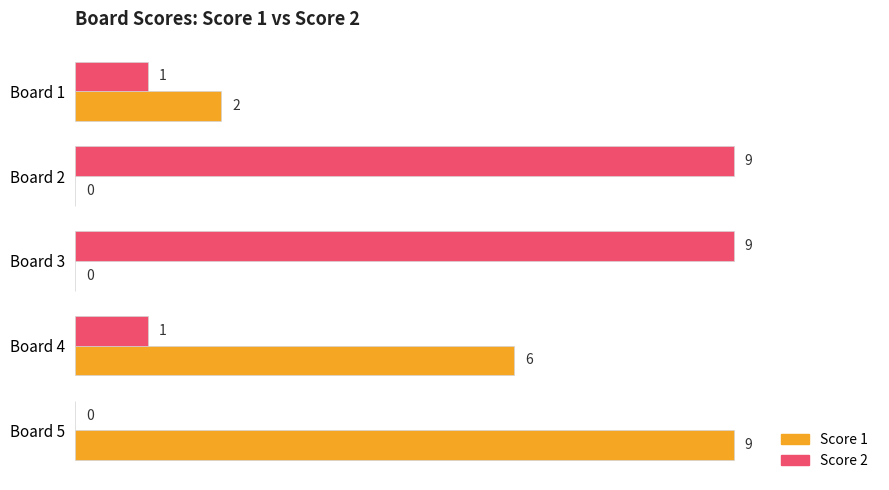

Which series changed the most between Board 1 and Board 4?

Score 1